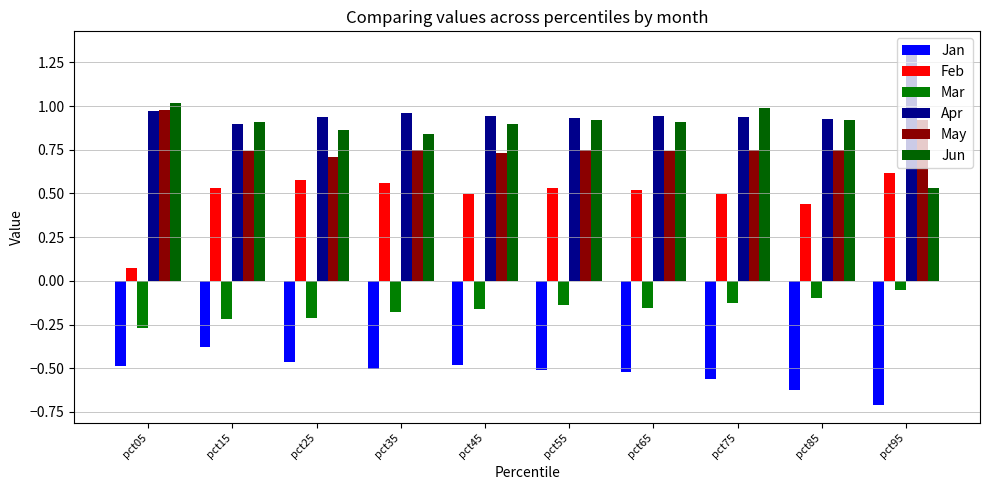

Which series changed the most between pct65 and pct85?

Jan